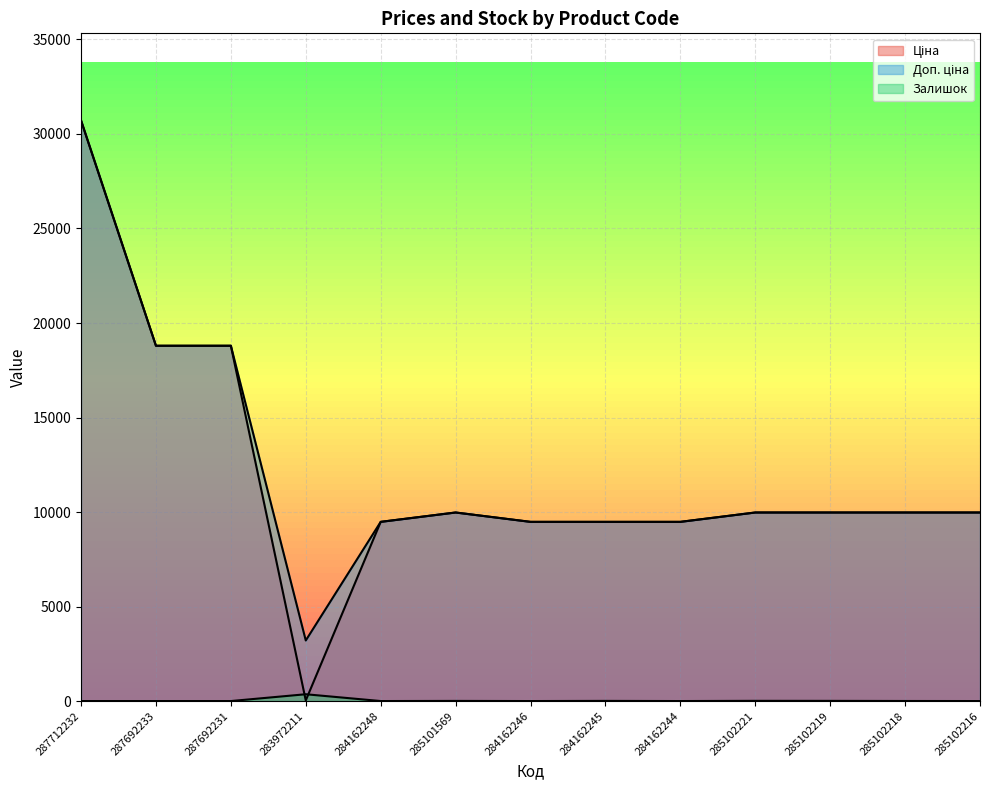

Is the value of Залишок at 287692233 greater than the value of Ціна at 287712232?

No